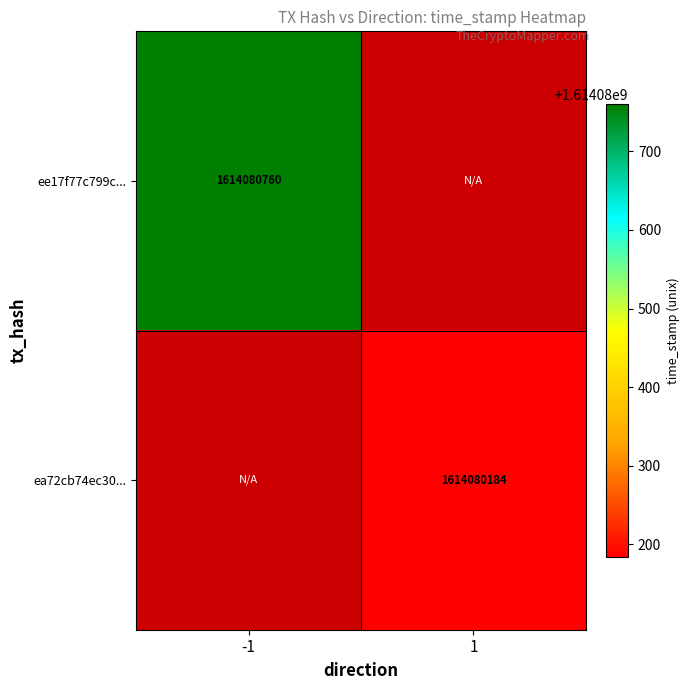

Which series has the largest total across all categories?

ee17f77c799cda37761d6d5dcd40c2743f67005...